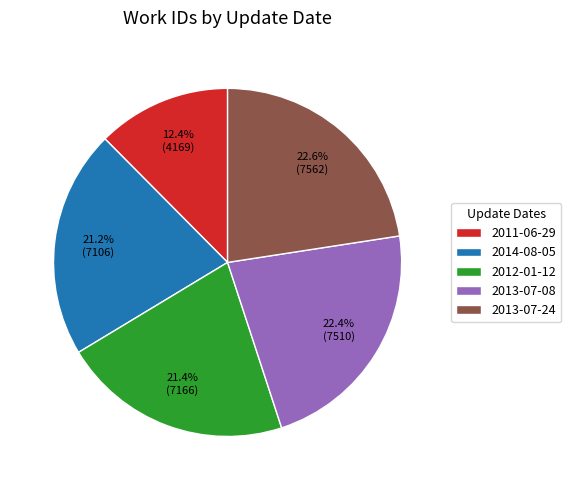

Which has a higher value, 2011-06-29 or 2012-01-12?

2012-01-12